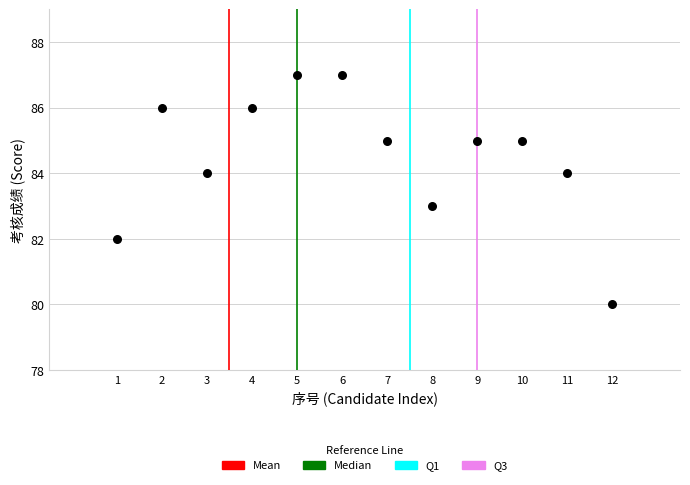

What is the range of Y values (max minus min)?

7